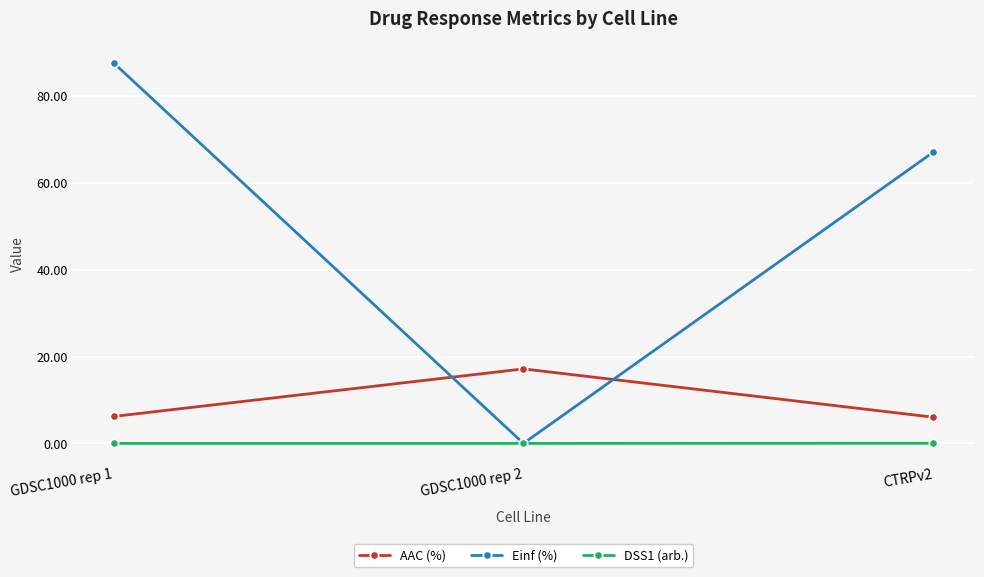

What is the difference between the maximum and minimum values in the Einf (%) series?

87.6